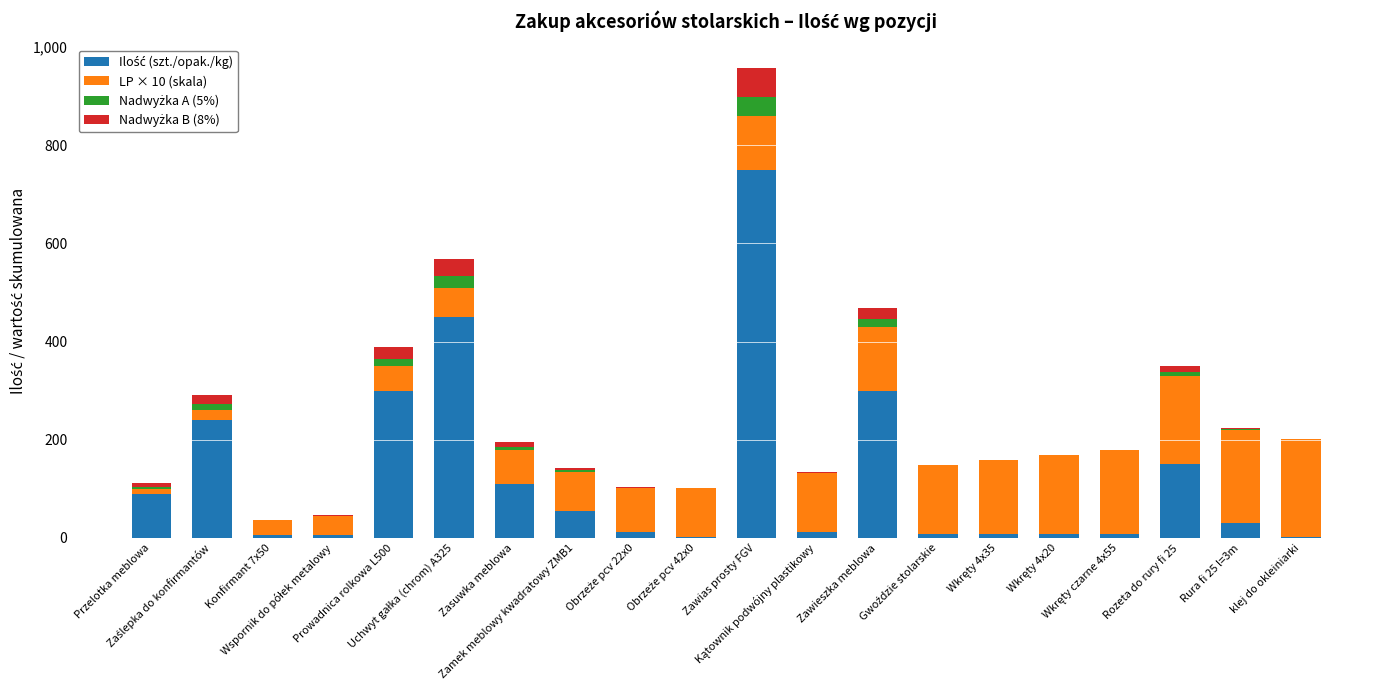

Are the bars horizontal?

No